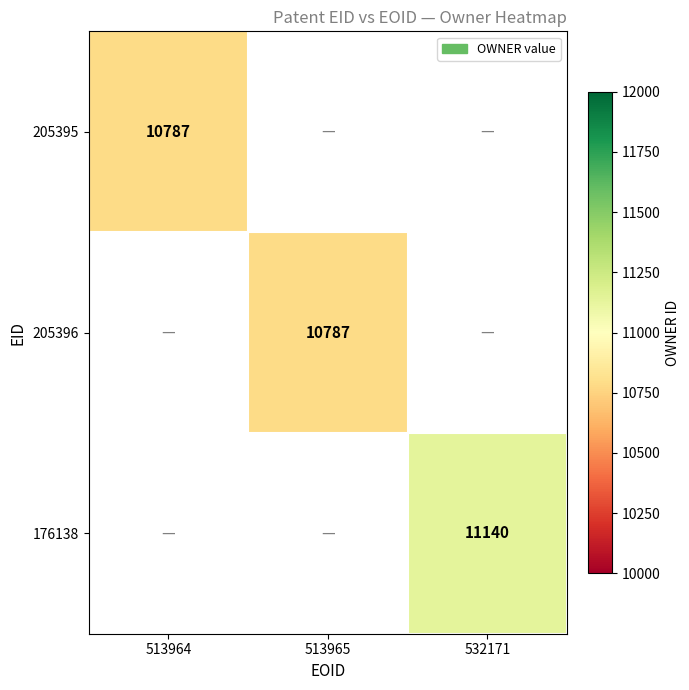

The 176138 series shows 16081 at 532171. True or false?

False